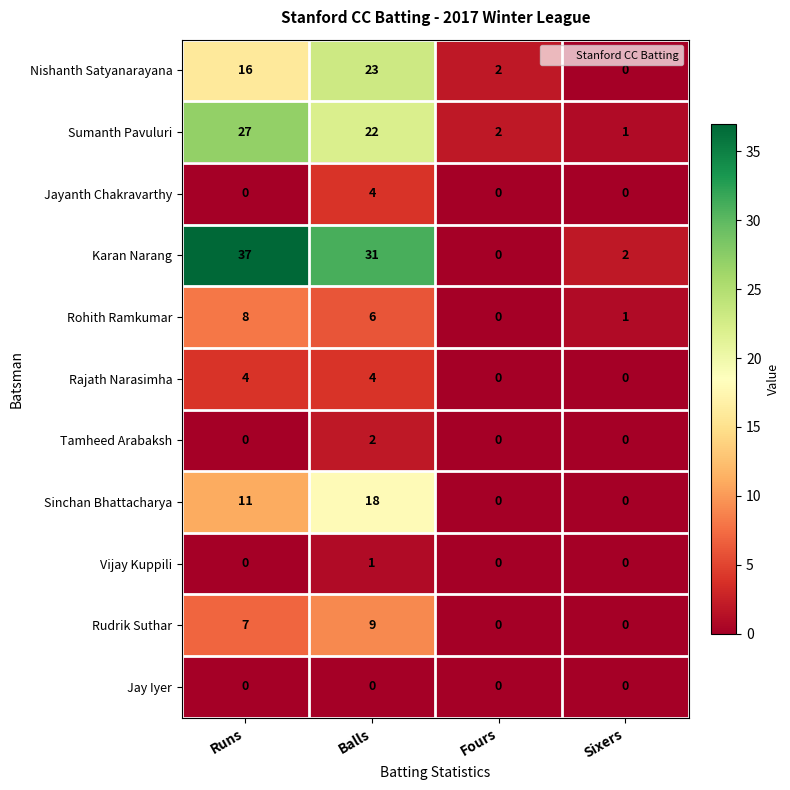

Which series has the widest spread of values?

Karan Narang